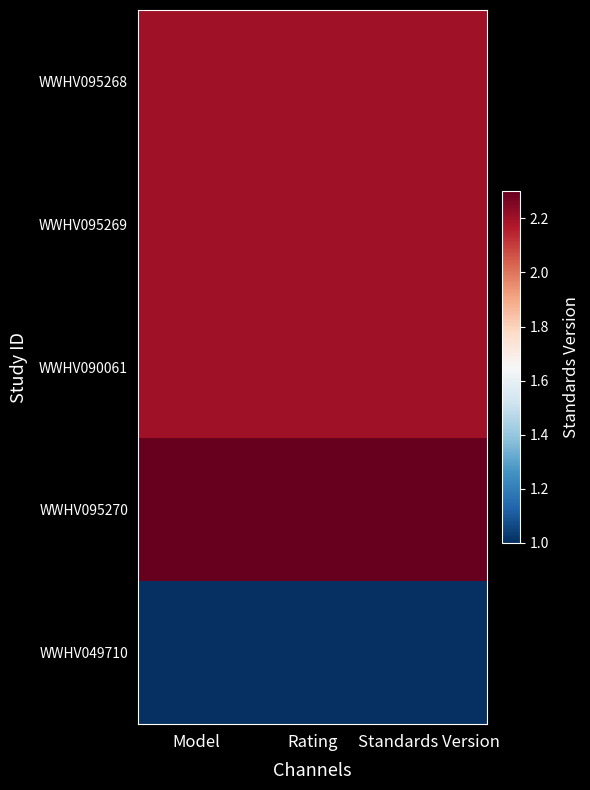

At how many categories does at least one series exceed 2?

3